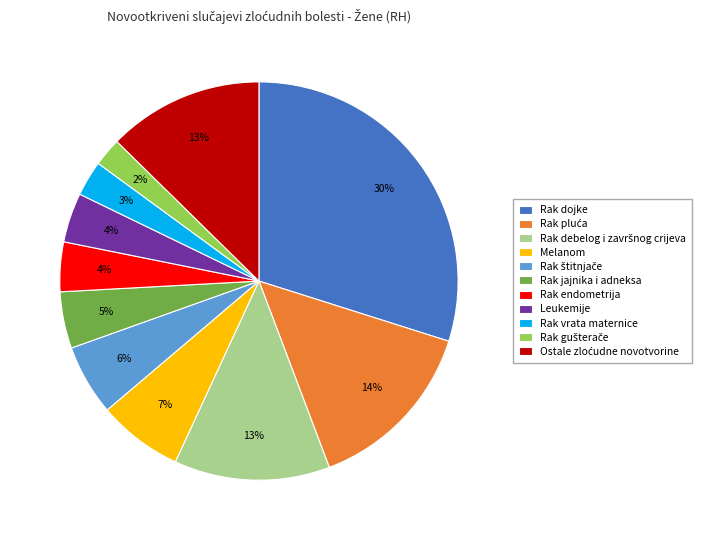

Does Rak jajnika i adneksa represent more than half of the total?

No